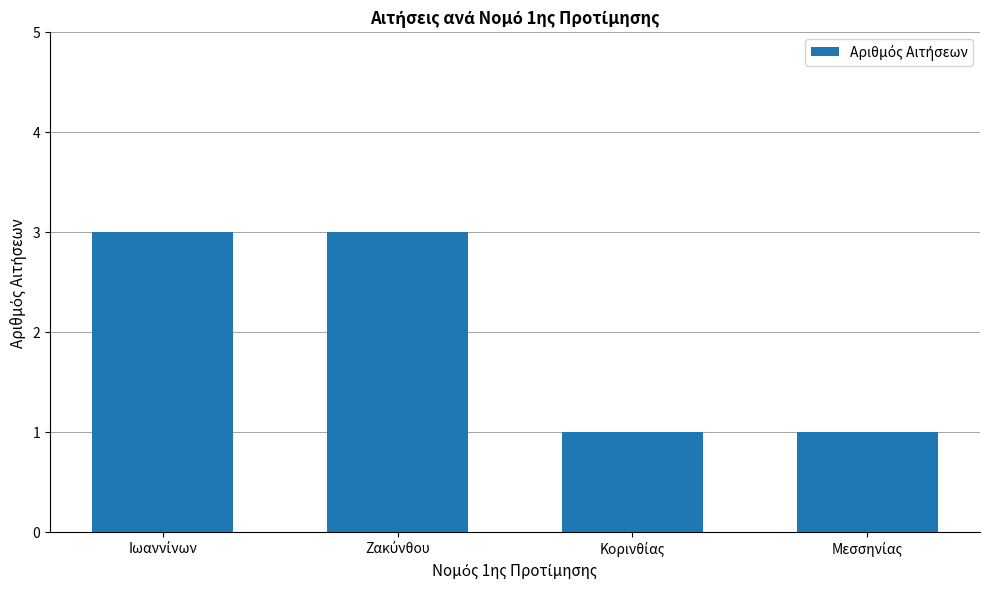

Reading left to right, list all the values displayed in this chart.

3	3	1	1